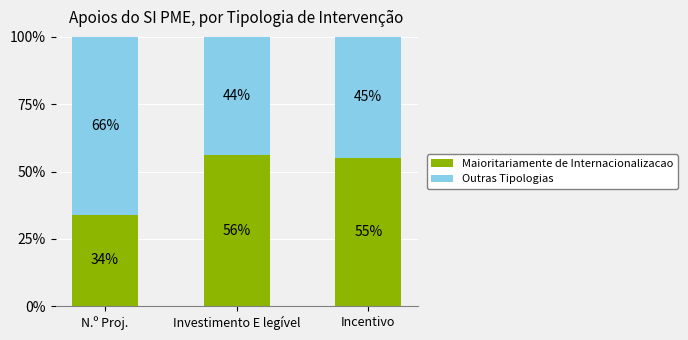

Does the chart contain stacked bars?

Yes